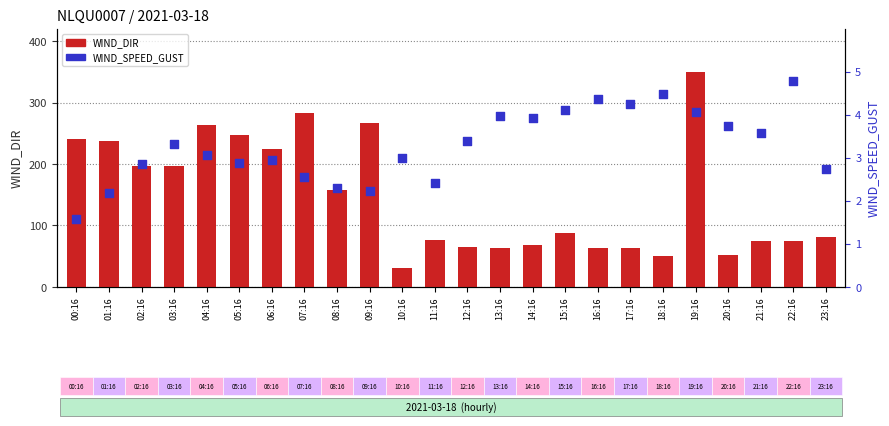

What are all the series names shown in the legend?

WIND_DIR, WIND_SPEED_GUST